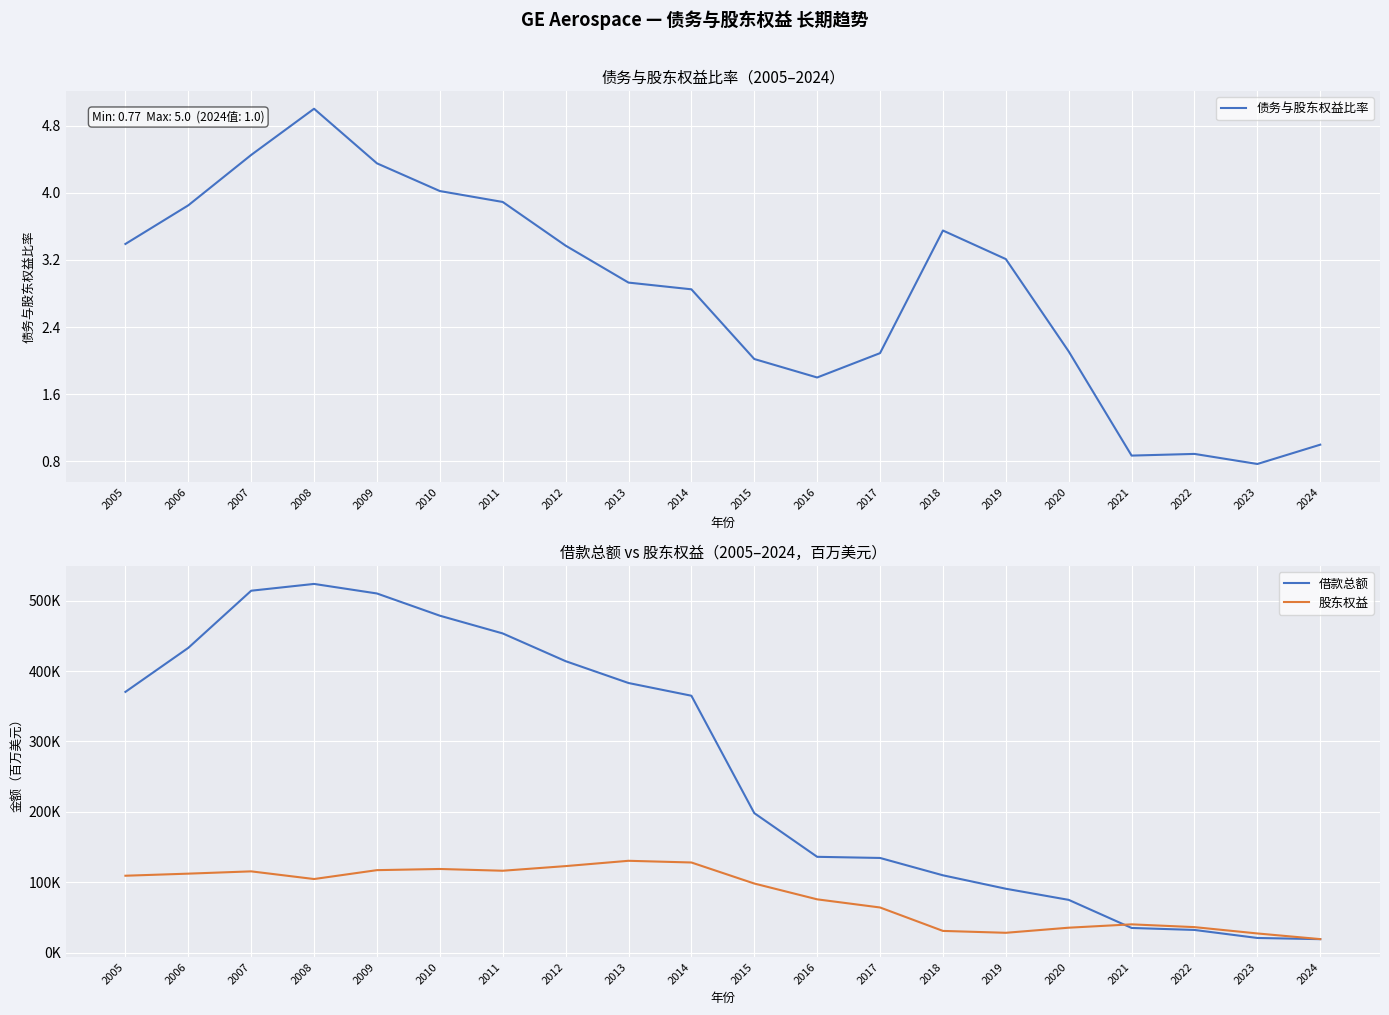

What is the difference between the highest and lowest values at 2015?

198274.0